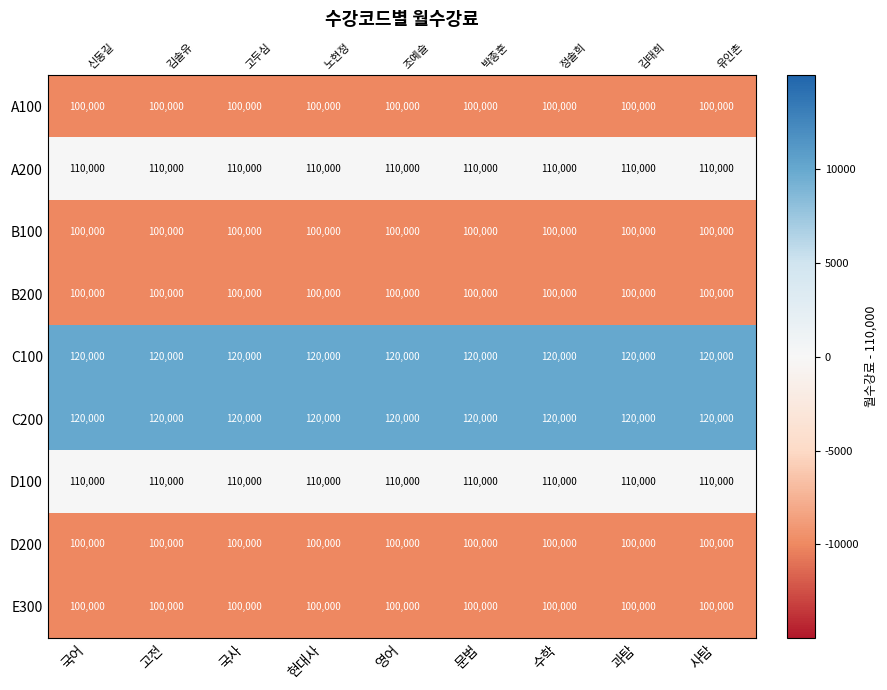

Where is E300 nearest to the value -10000?

국어